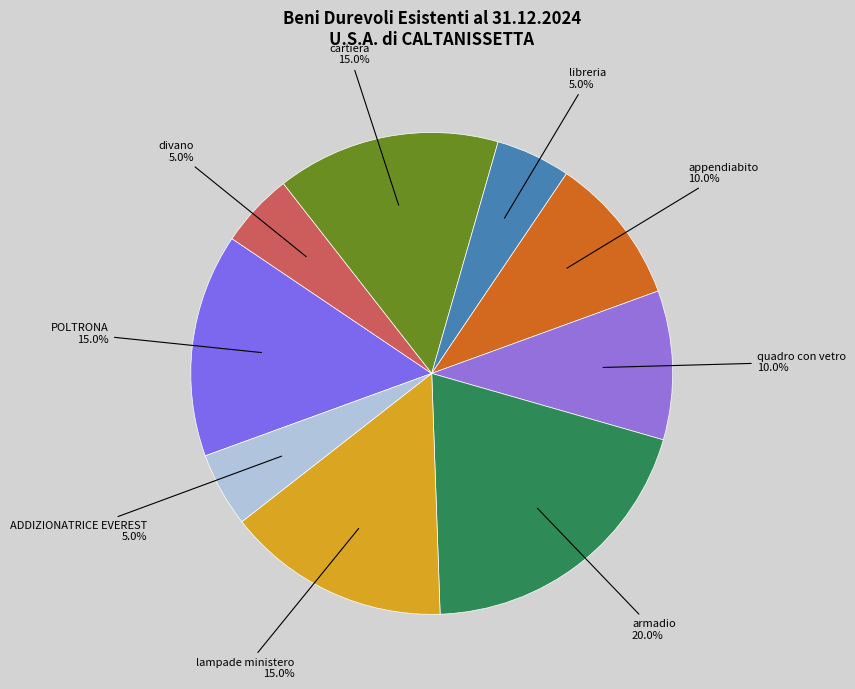

Which has a higher value, quadro con vetro or POLTRONA?

POLTRONA